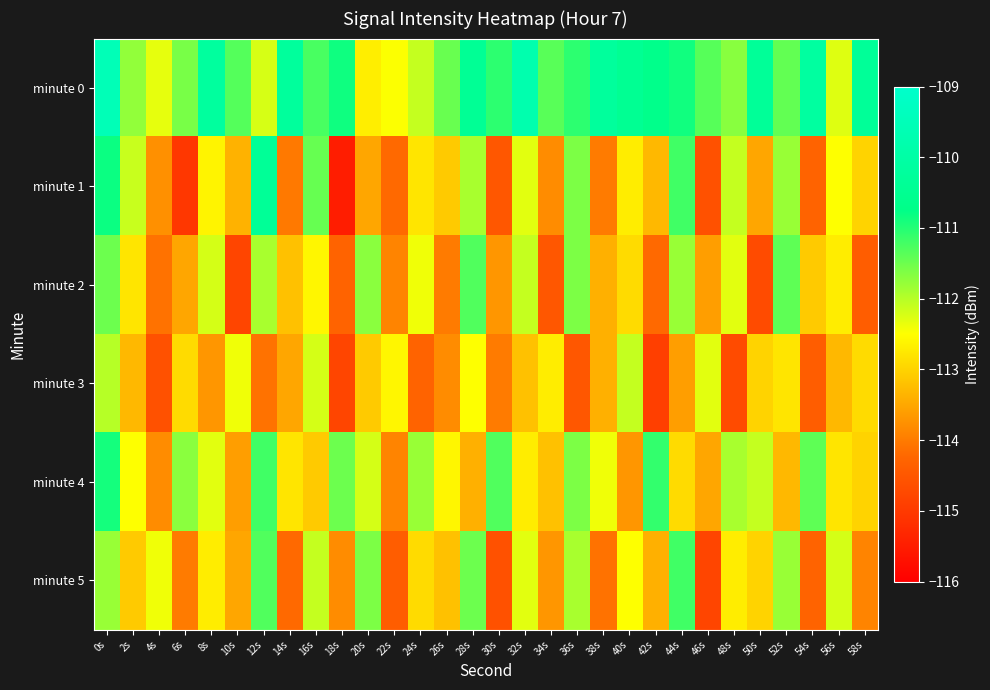

At how many categories does at least one series exceed -110?

2